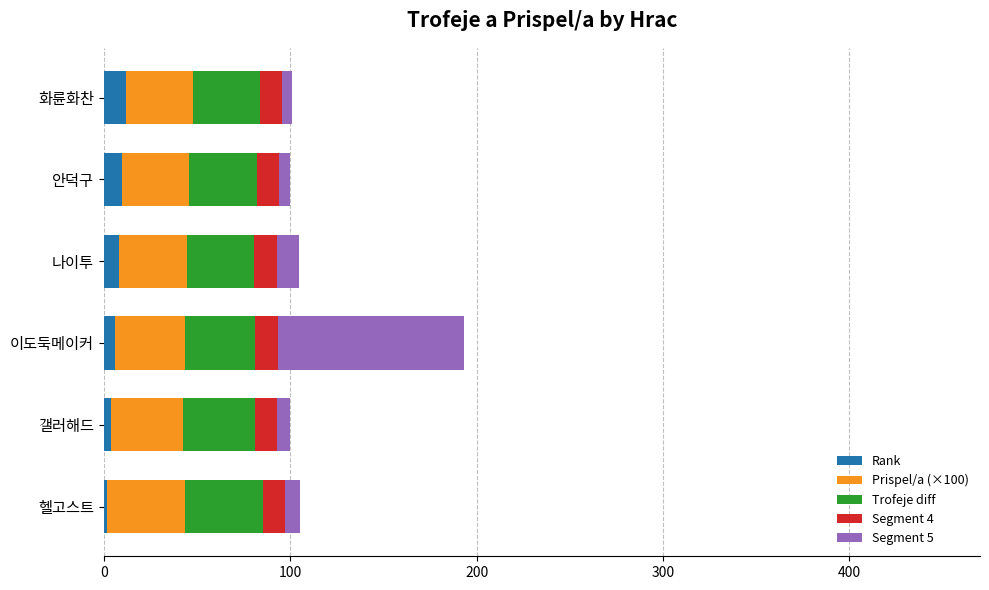

What is the average value of the Rank series?

7.0